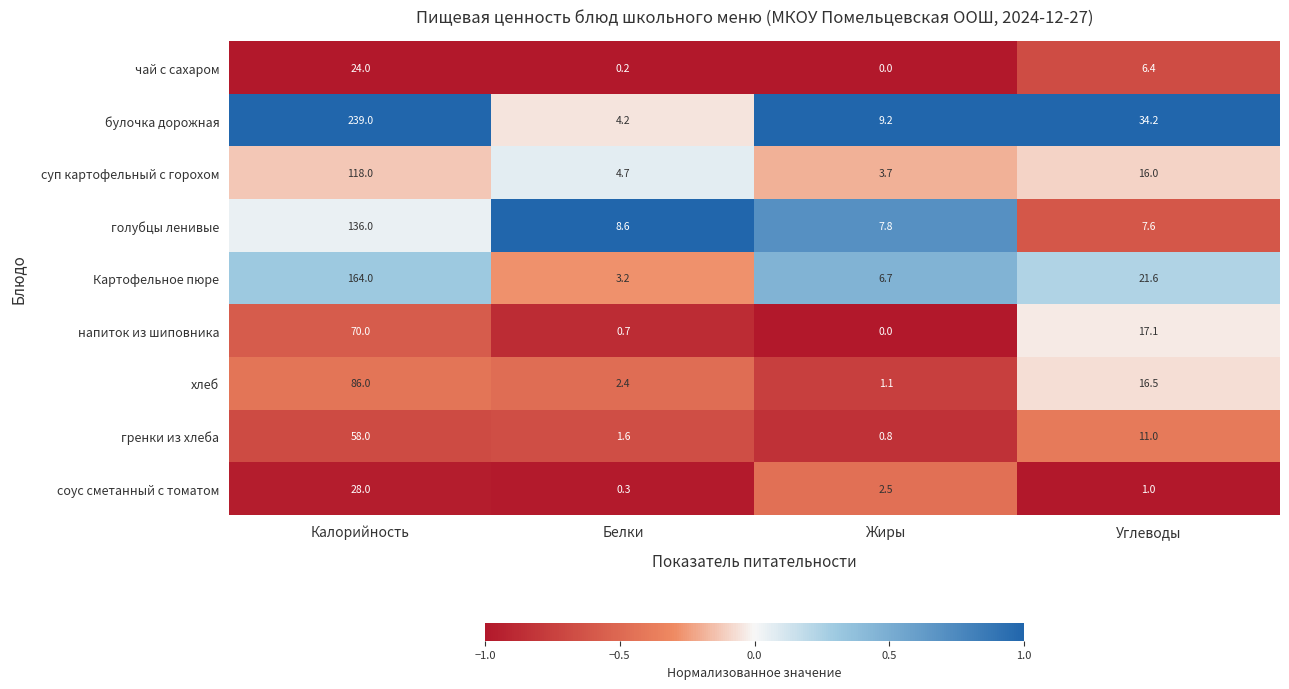

Rank the series at Углеводы from lowest to highest value.

соус сметанный с томатом, чай с сахаром, голубцы ленивые, гренки из хлеба, суп картофельный с горохом, хлеб, напиток из шиповника, Картофельное пюре, булочка дорожная